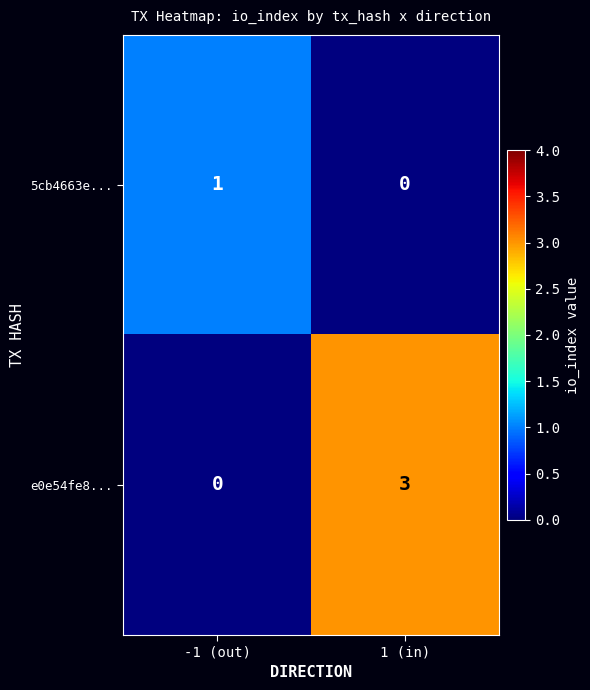

Which series has the largest total across all categories?

e0e54fe8...